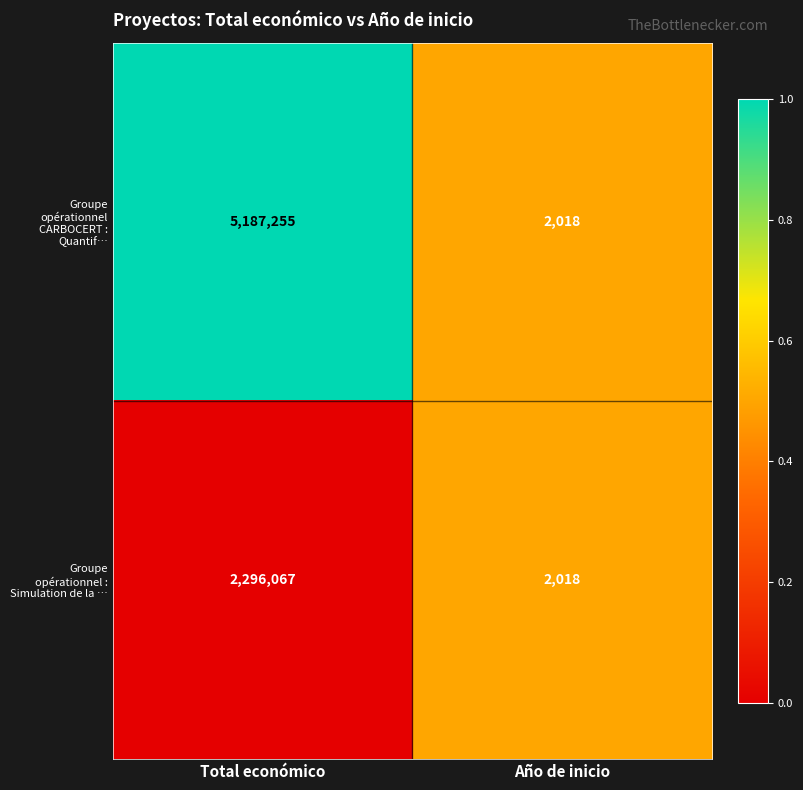

Is it true that Groupe opérationnel : Simulation de la … equals 2018 at Año de inicio?

True